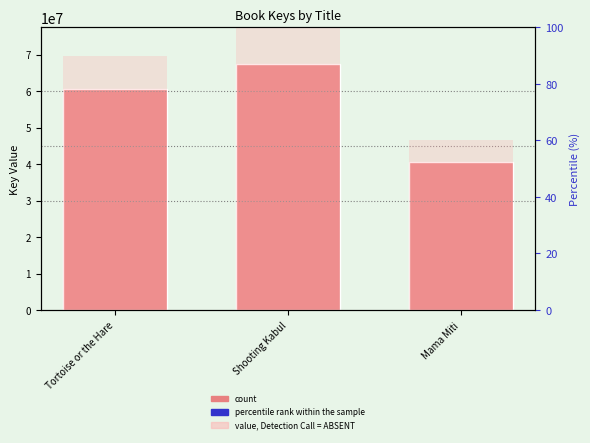

List the series in order of their peak value, highest first.

Key, Key accent, rank, Detection Call = ABSENT